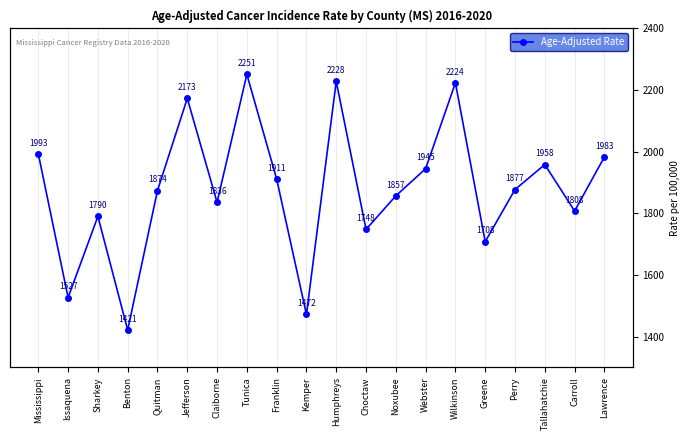

The chart shows a value of 347.8 at Benton. True or false?

False